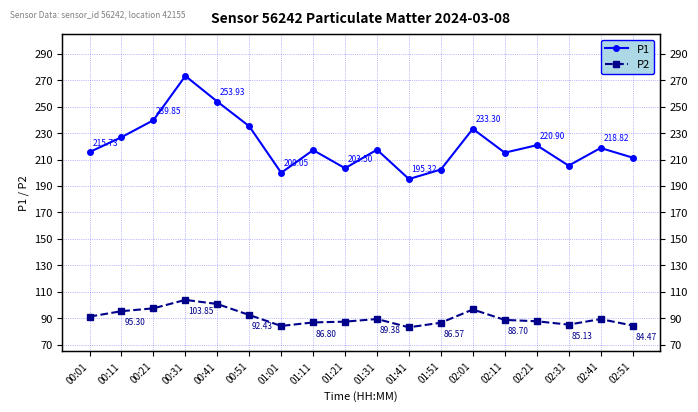

Where does the P1 series first go above 217?

00:11